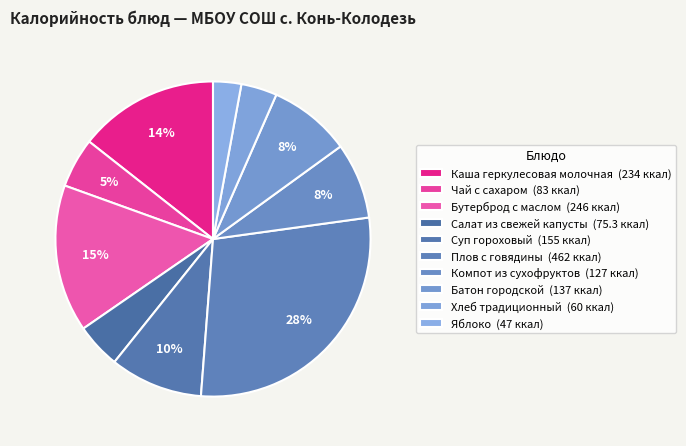

True or false: Батон городской accounts for 19% of the total.

False